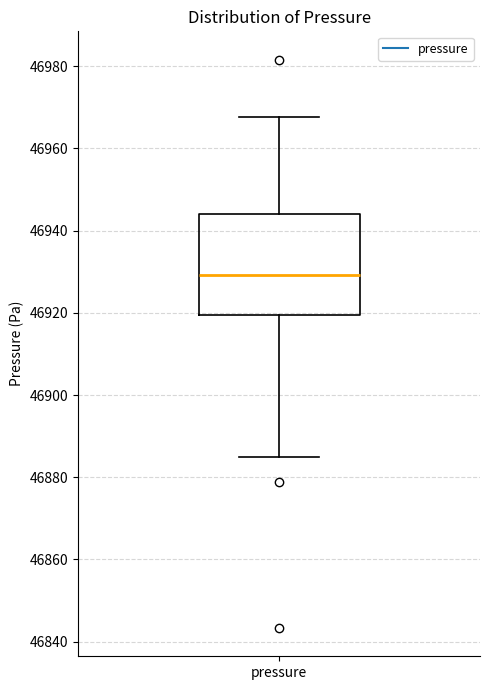

Where does the median line of the box for pressure sit on the y-axis? The values are not printed on the chart, so give them approximately, as read against the axis.

46930